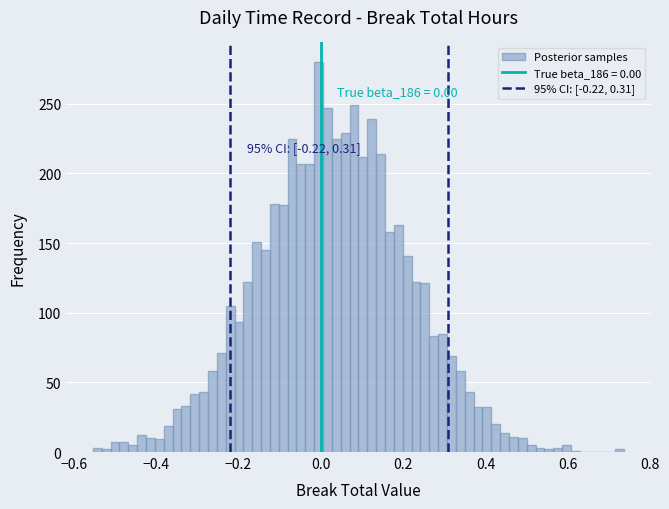

Read against the x-axis, roughly where is the centre of the tallest bar?

0.00